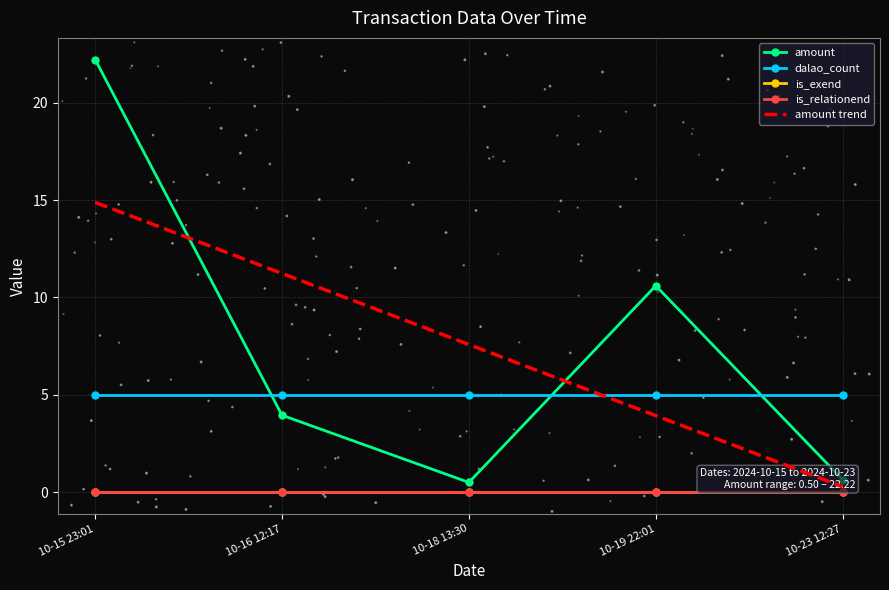

What are all the series names shown in the legend?

amount, dalao_count, is_exend, is_relationend, amount trend